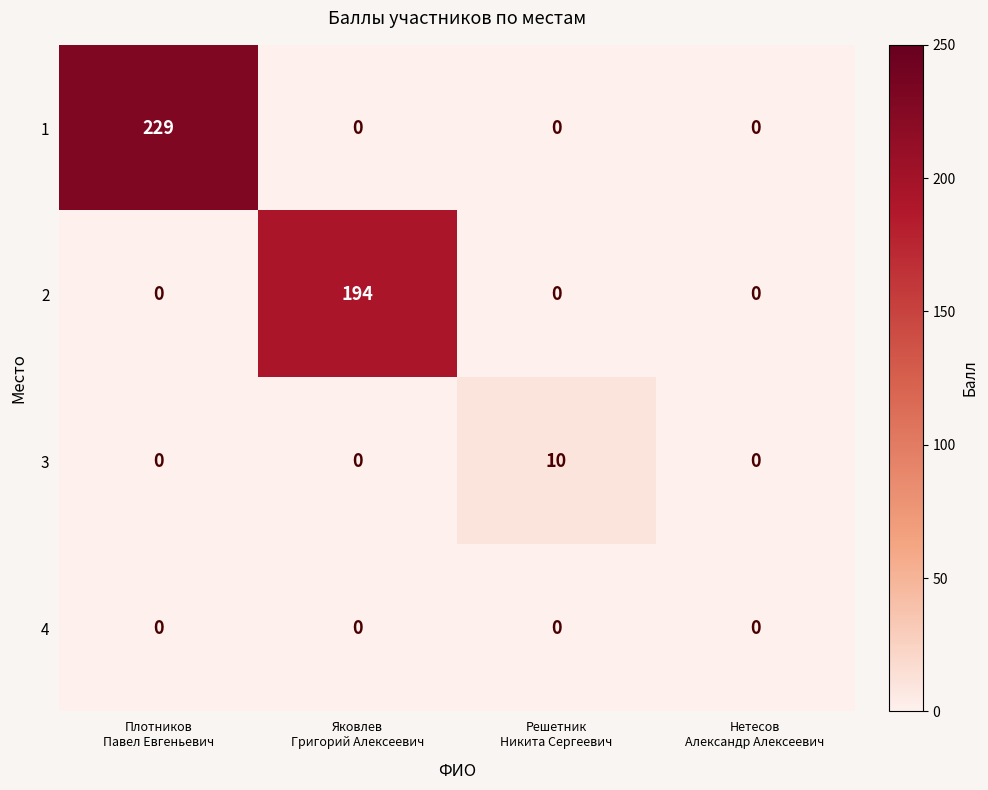

List the series in order of their peak value, lowest first.

4, 3, 2, 1